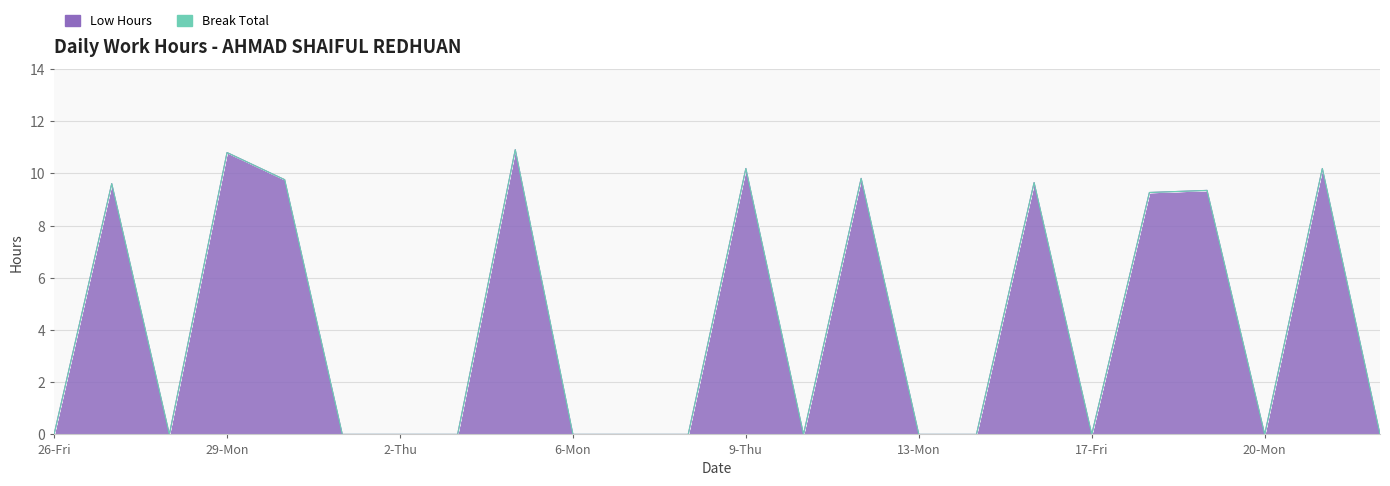

Rank the categories by value from highest to lowest.

4-Sat, 29-Mon, 9-Thu, 21-Tue, 11-Sat, 30-Tue, 16-Thu, 27-Sat, 19-Sun, 18-Sat, 26-Fri, 28-Sun, 1-Wed, 2-Thu, 3-Fri, 6-Mon, 7-Tue, 8-Wed, 10-Fri, 13-Mon, 15-Wed, 17-Fri, 20-Mon, 22-Wed